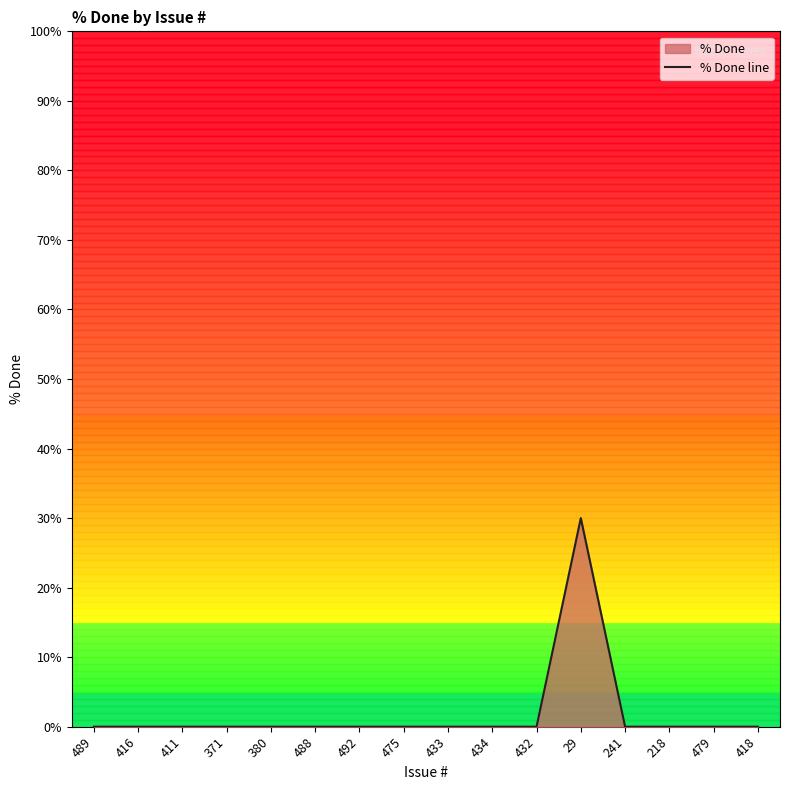

True or false: the data shows 30 at 29.

True